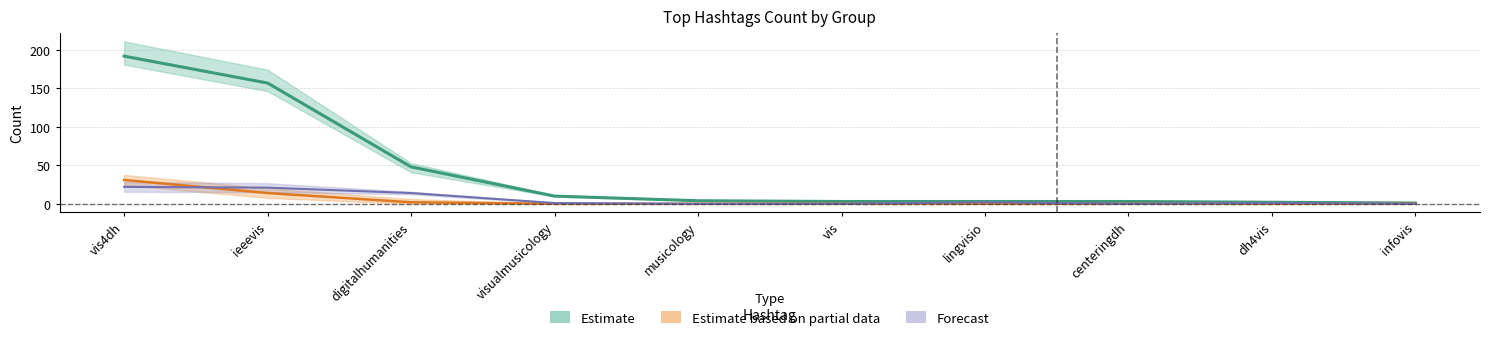

In G3 Count, how many points are lower than both neighbors (excluding endpoints)?

1